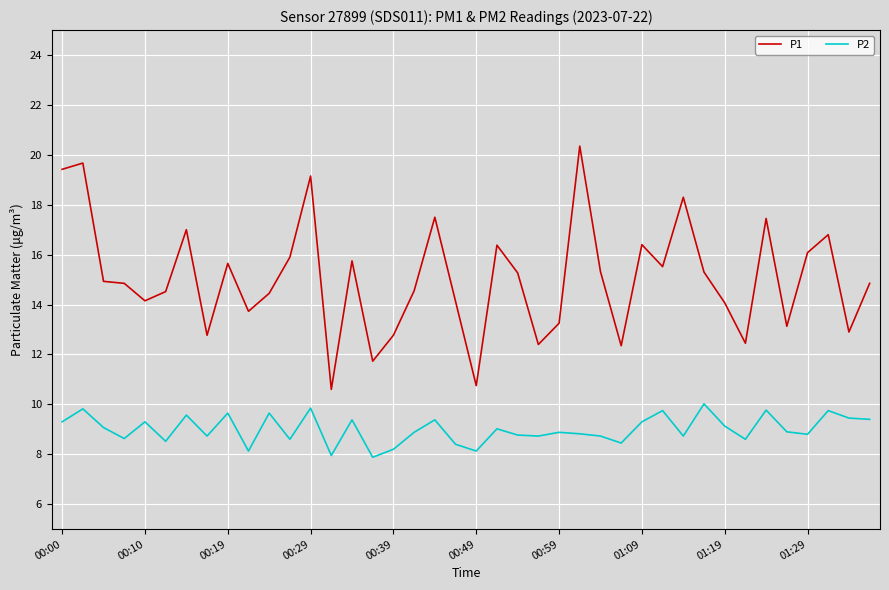

What is the greatest value displayed?

20.4